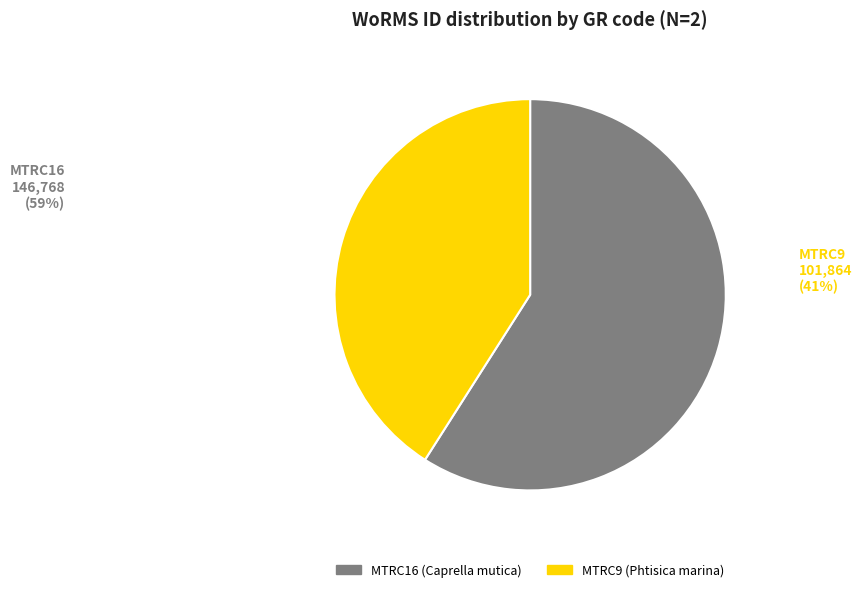

Is the sum of MTRC9 and MTRC16 greater than half?

Yes